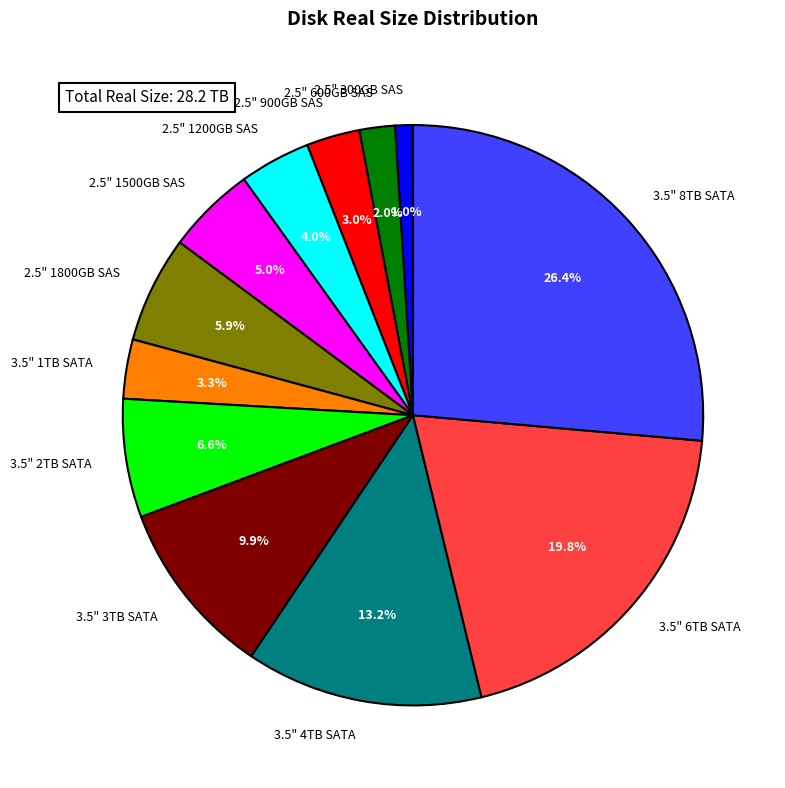

Which has a higher value, 3.5" 2TB SATA or 2.5" 300GB SAS?

3.5" 2TB SATA